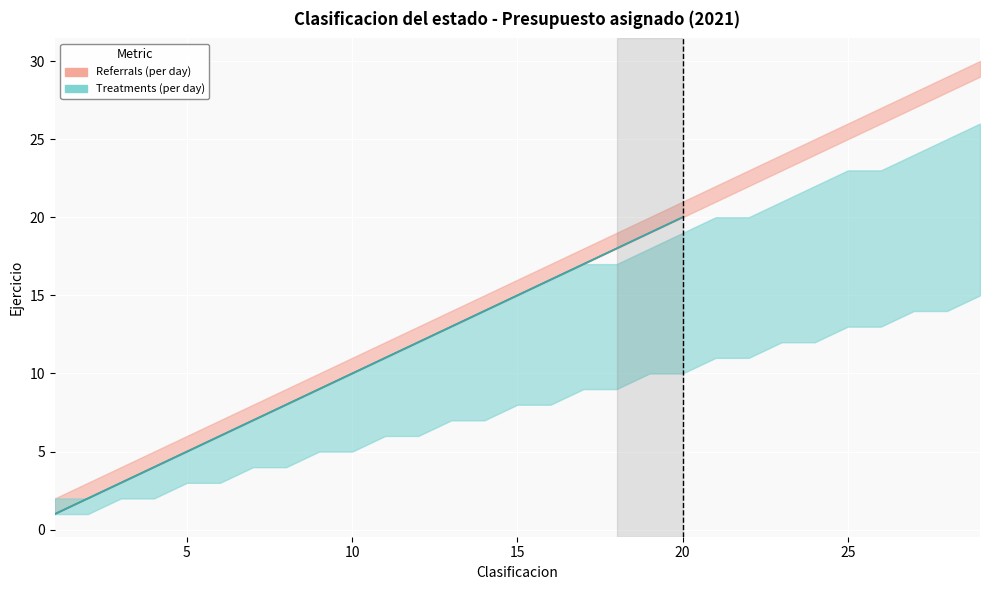

Which label corresponds to the largest value in the chart?

29